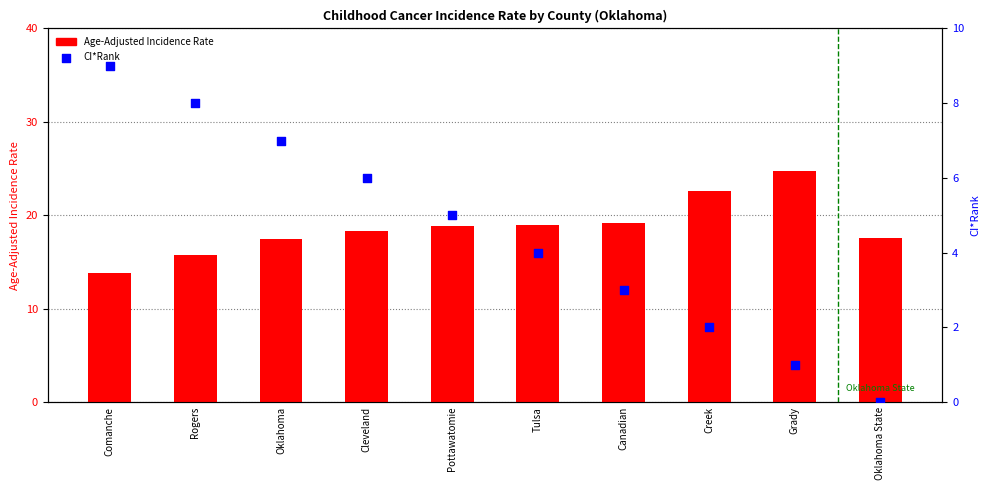

Which series has the largest Y range (max minus min)?

Age-Adjusted Incidence Rate